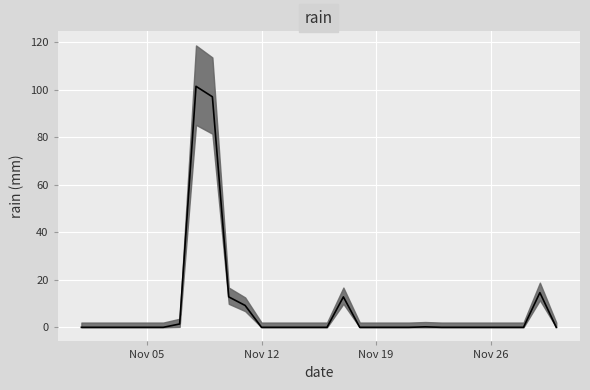

How many positive values are there?

8